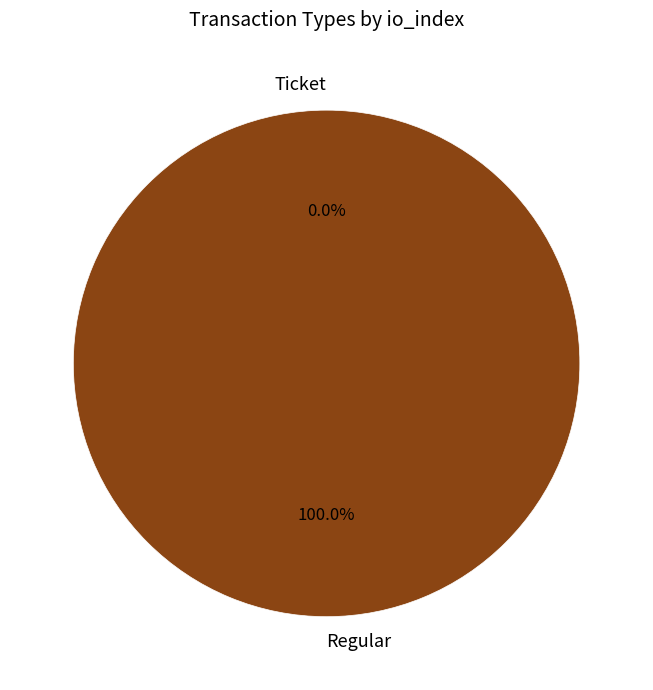

Is there a majority slice in this chart?

Yes